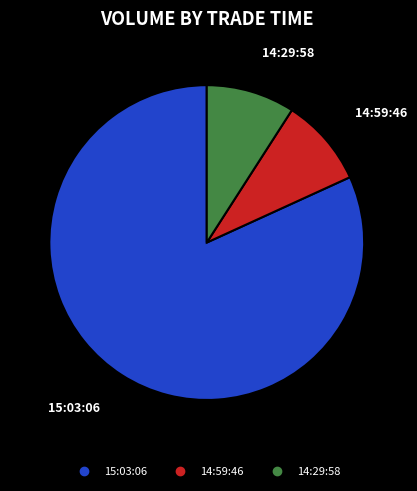

How many slices are in this pie chart?

3